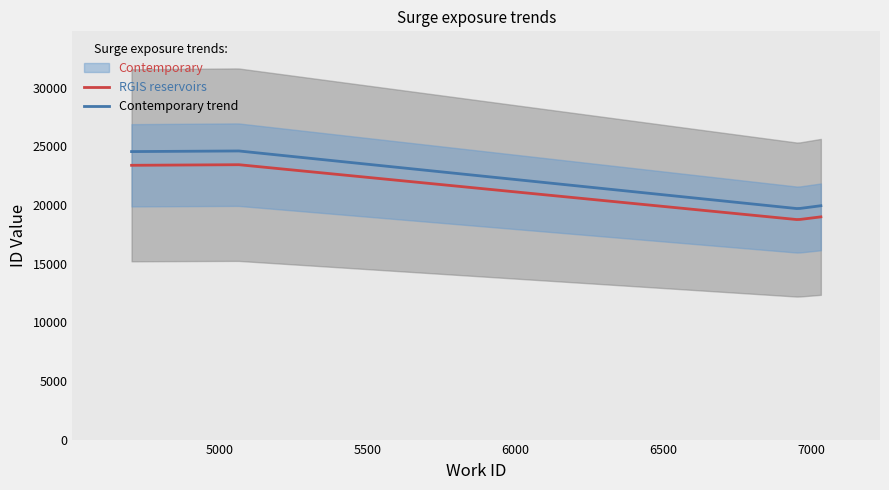

Reading left to right, list all the values displayed in this chart.

6956=18753	7033=18993	4702=23391	5063=23446